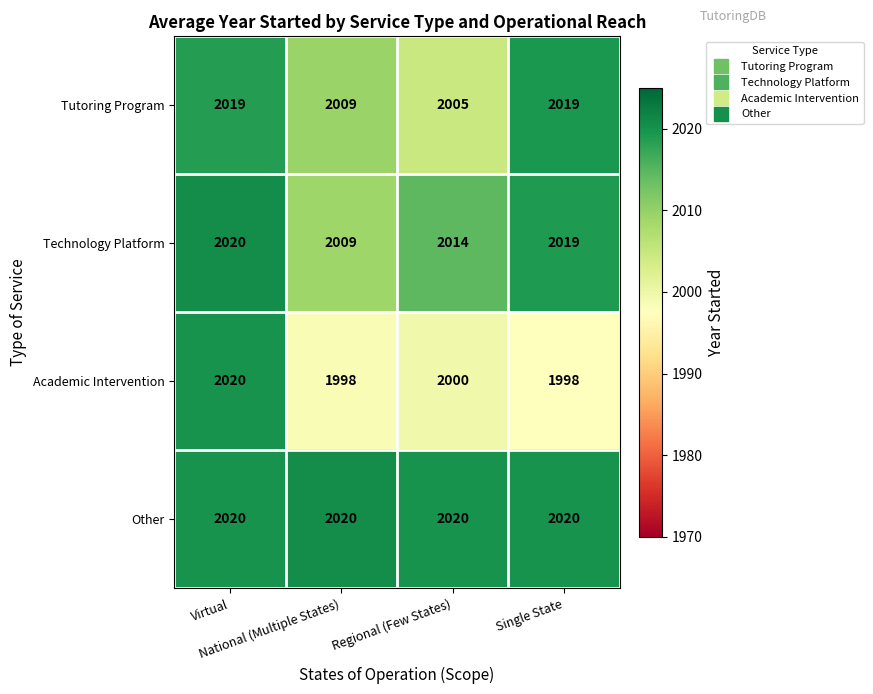

Which series changed the most between National (Multiple States) and Regional (Few States)?

Technology Platform